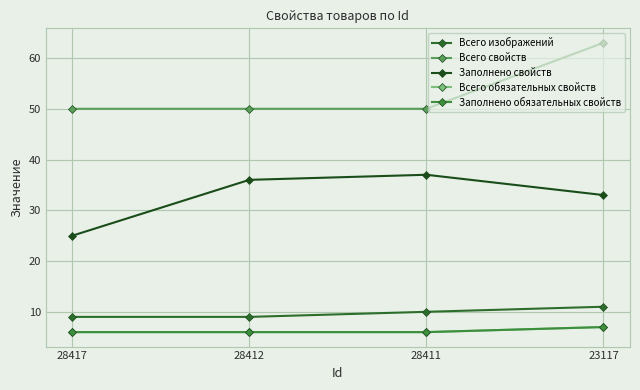

True or false: Заполнено обязательных свойств and Заполнено свойств cross at least once.

False